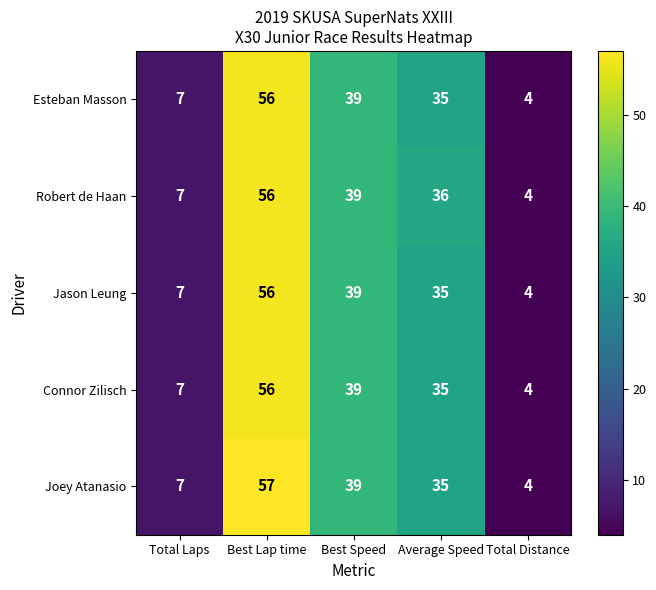

True or false: Esteban Masson has a value of 35 at Average Speed.

True